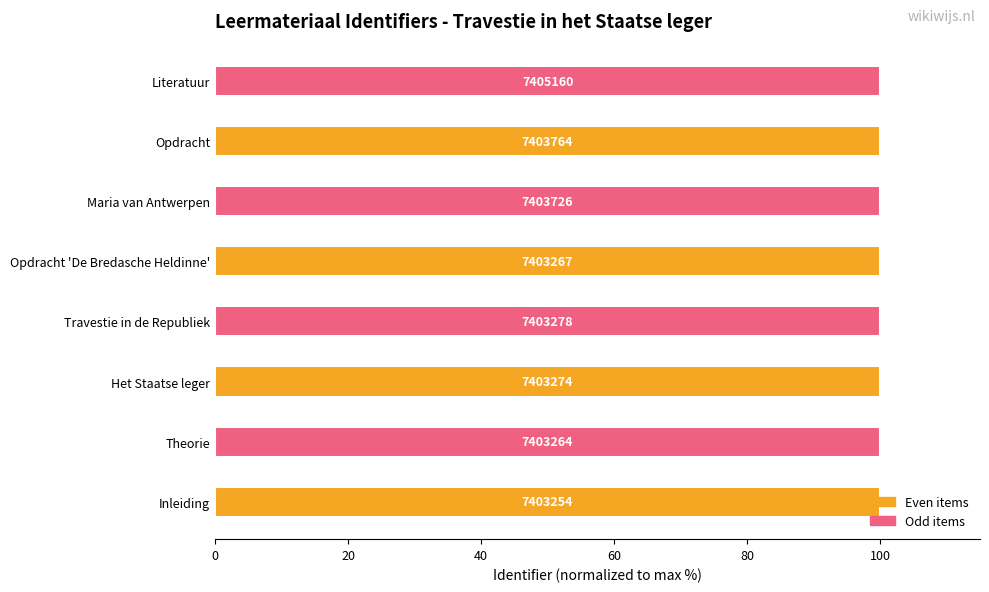

Does the chart contain any negative values?

No